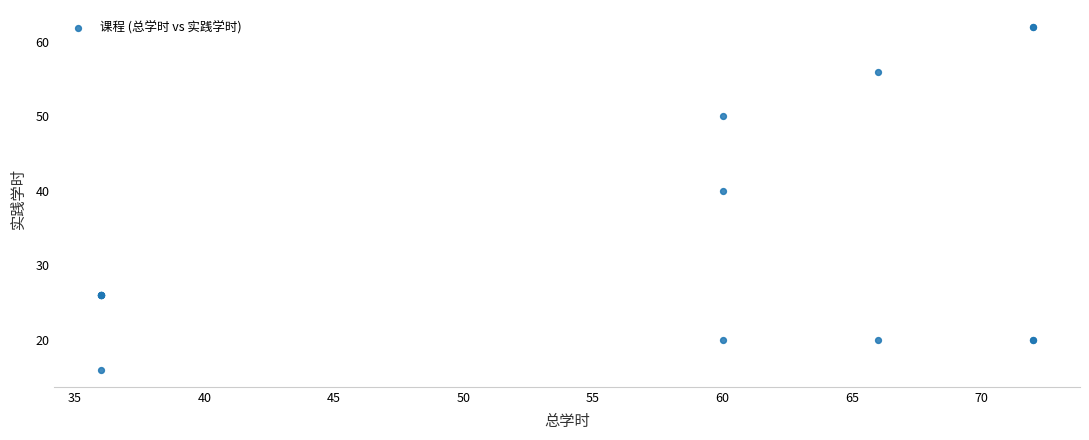

What Y value in the scatter plot is closest to 39?

40